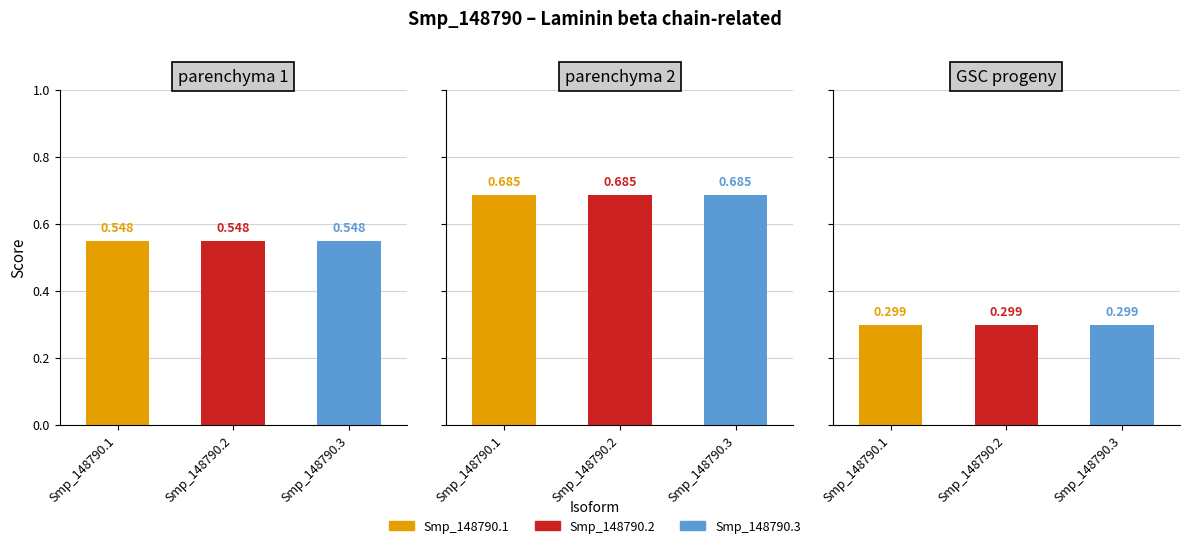

Count the number of categories in the chart.

3